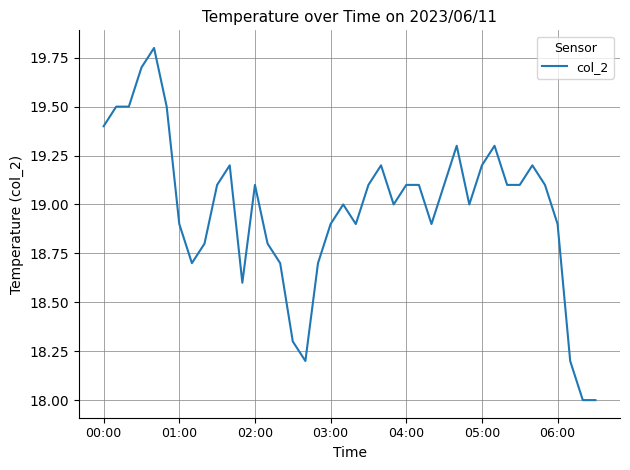

What is the greatest value displayed?

19.8